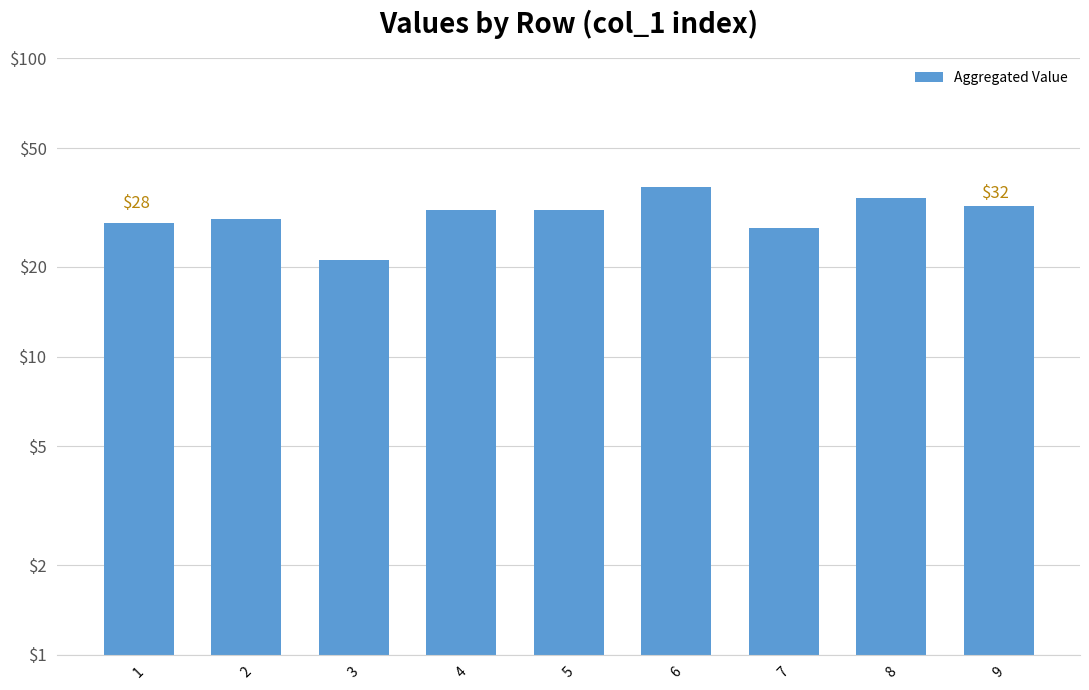

Which label corresponds to the smallest value in the chart?

3